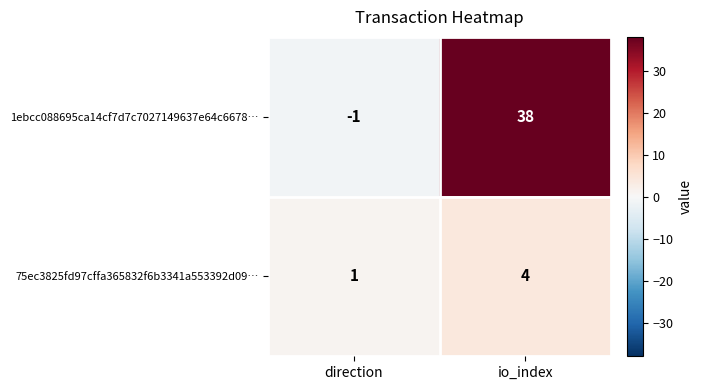

Read the 1ebcc088695ca14cf7d7c7027149637e64c6678… value at io_index.

38